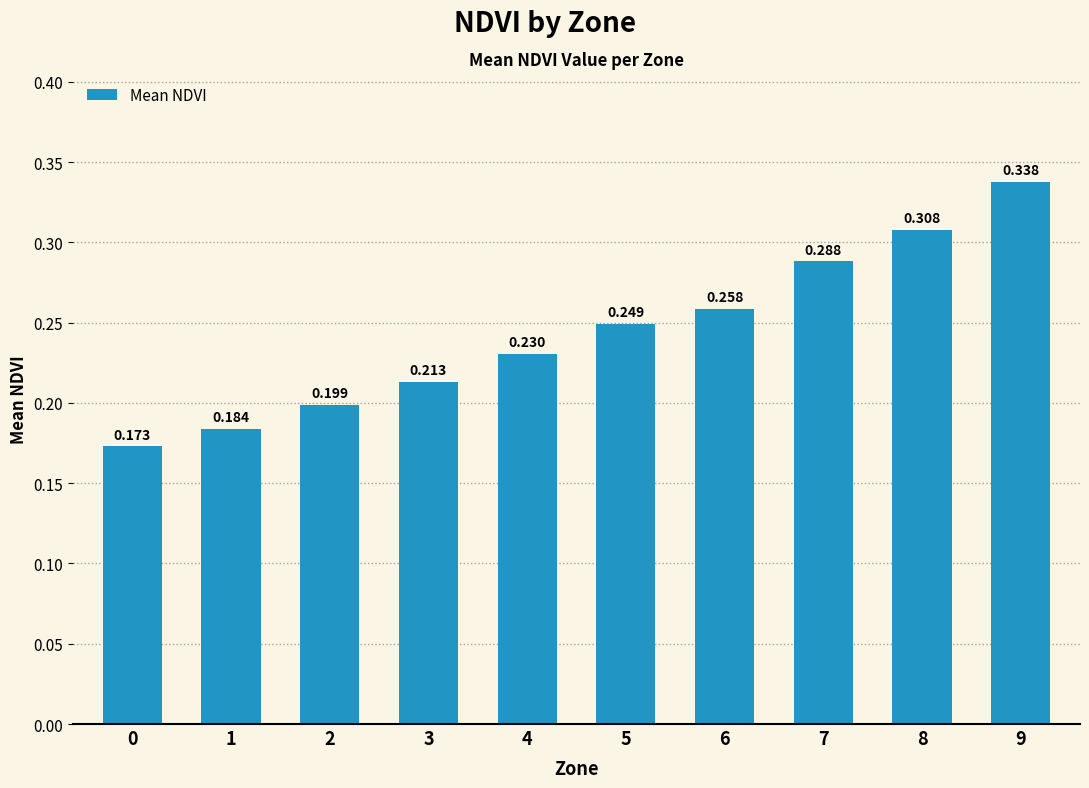

Count the values in the range 0 to 1.

10